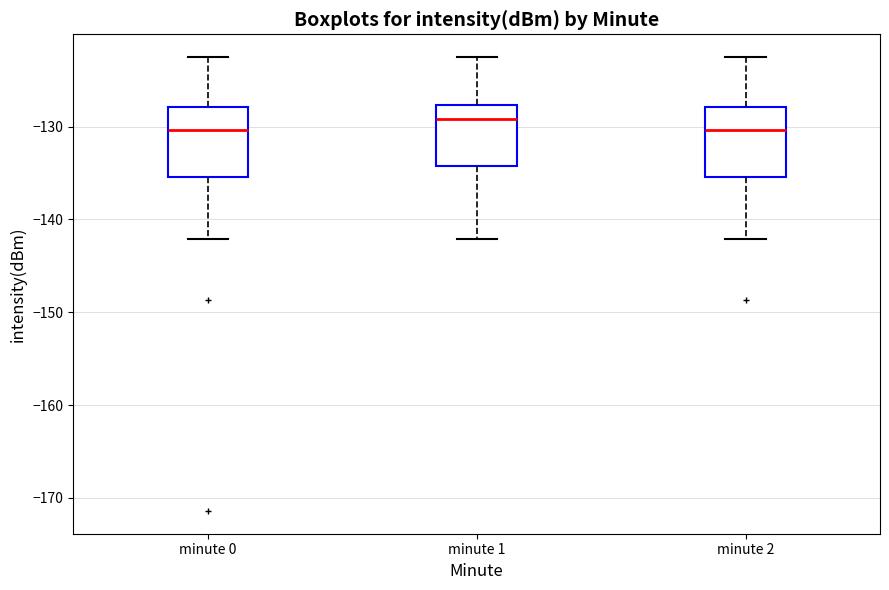

Reading left to right, transcribe this box plot: for each box, give where its median line is, the range the box spans, and where its two whiskers end, as read against the y-axis. The values are not printed on the chart, so give them approximately, as read against the axis.

minute 0: median -130, box -135 to -128, whiskers -142 to -122
minute 1: median -129, box -134 to -128, whiskers -142 to -122
minute 2: median -130, box -135 to -128, whiskers -142 to -122